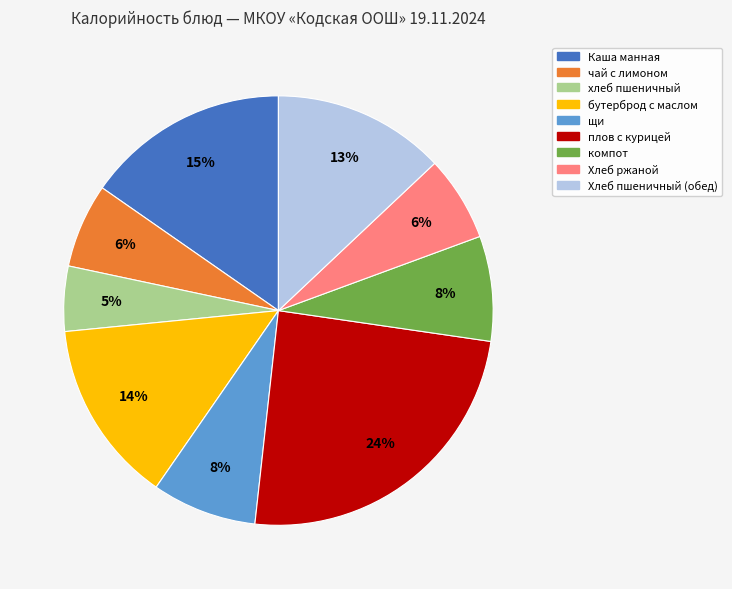

How many slices are in this pie chart?

9